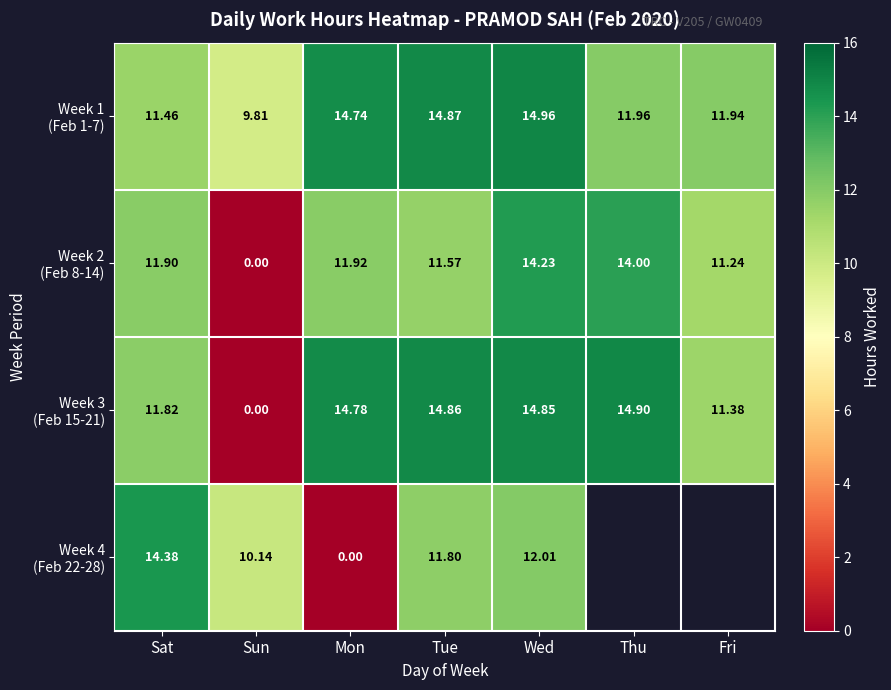

How many positive values does the Week 3 (Feb 15-21) series have?

6